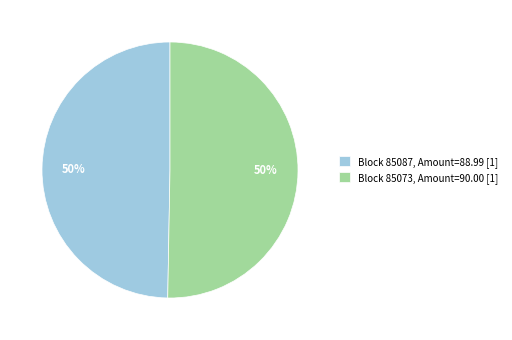

To the nearest percent, what percentage of the pie is Block 85087, Amount=88.99 [1]?

50%